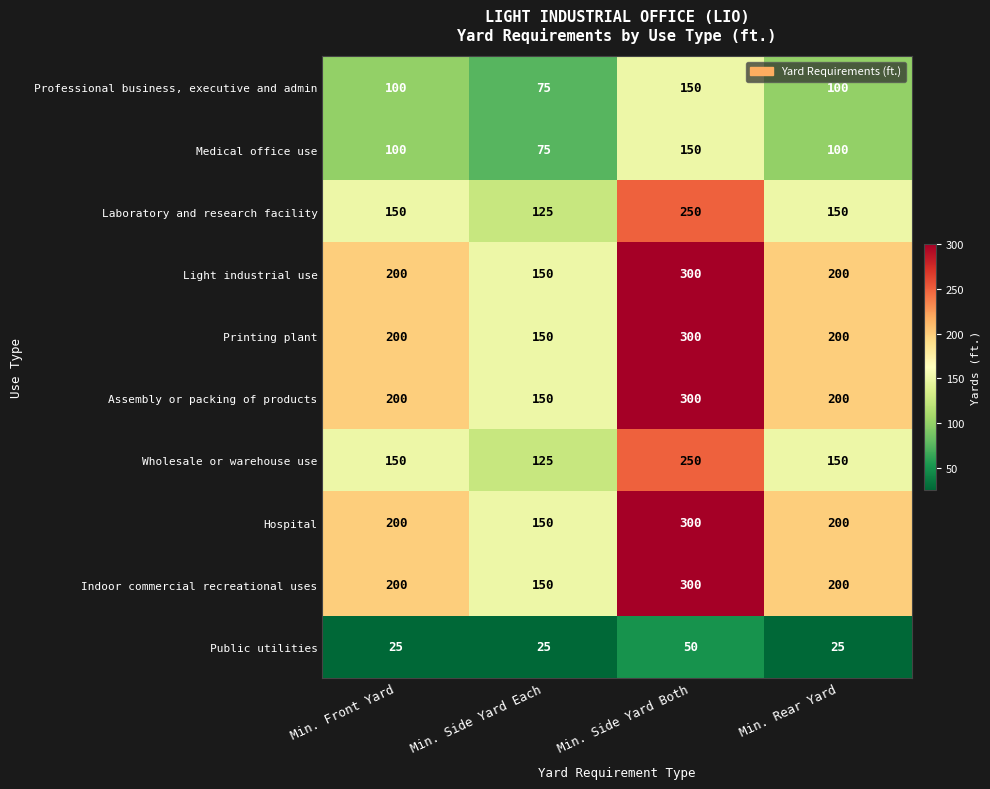

At how many categories does at least one series exceed 275?

1